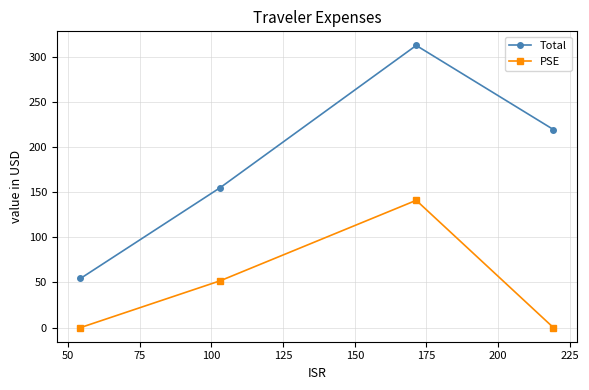

What is the lowest value of the Total series?

54.4